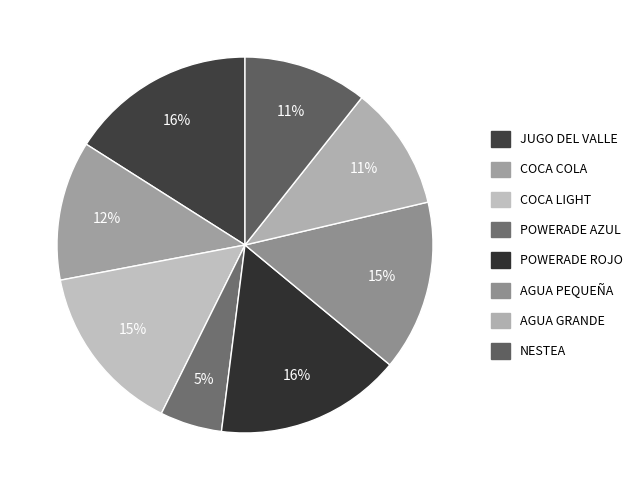

What percentage is the COCA LIGHT slice, to the nearest percent?

15%